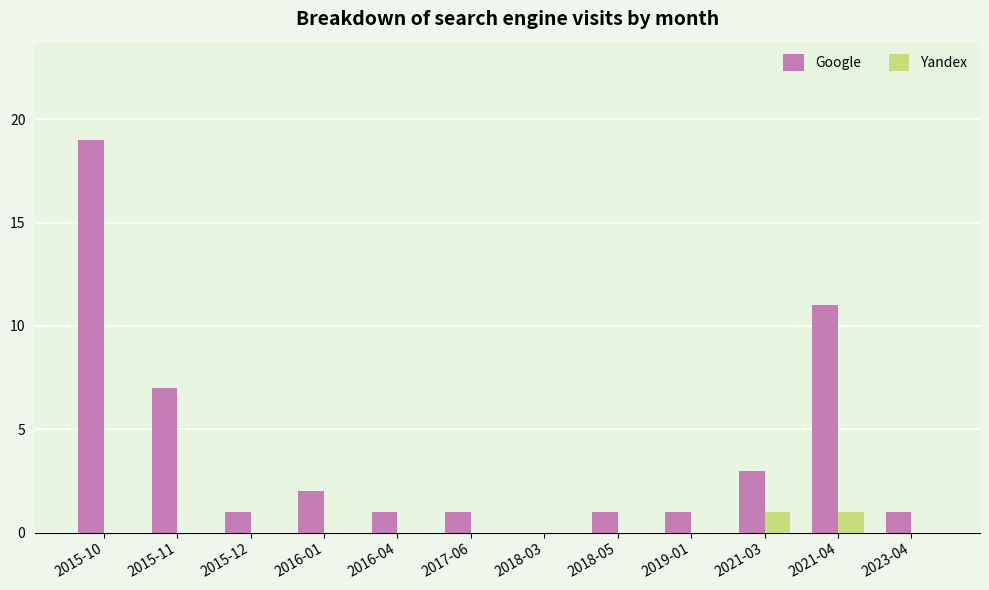

The value of Yandex at 2021-04 is 1. True or false?

True